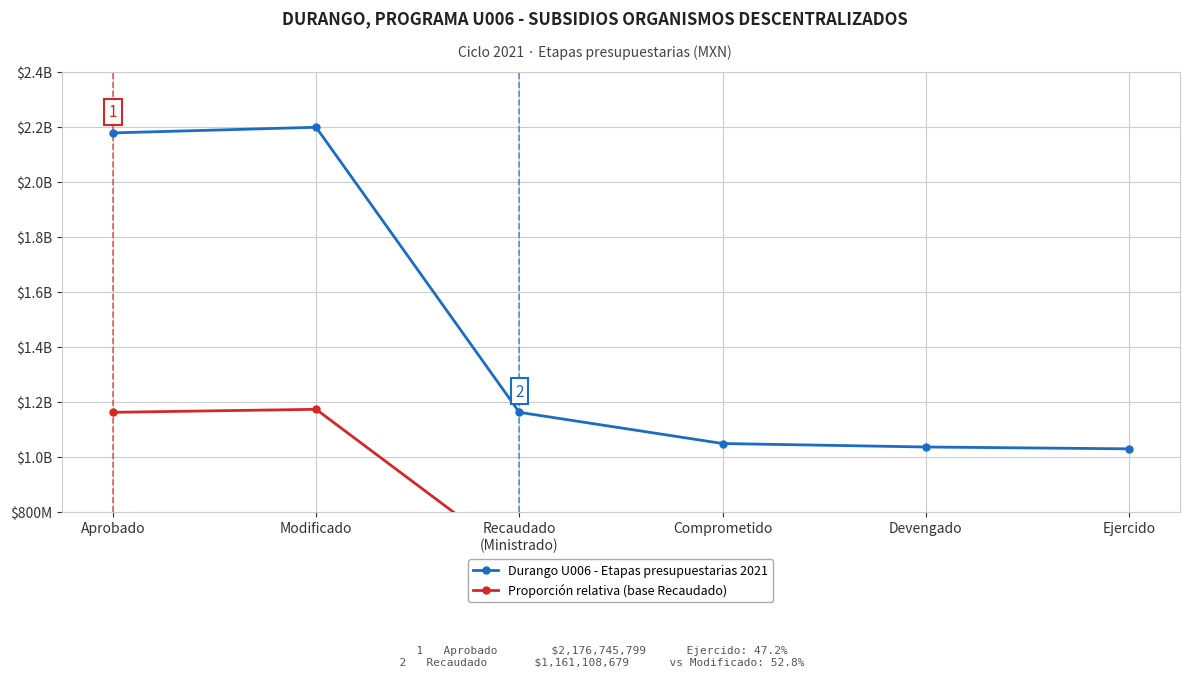

Rank the series by their maximum value, from lowest to highest.

Proporción relativa (base Recaudado), Durango U006 - Etapas presupuestarias 2021